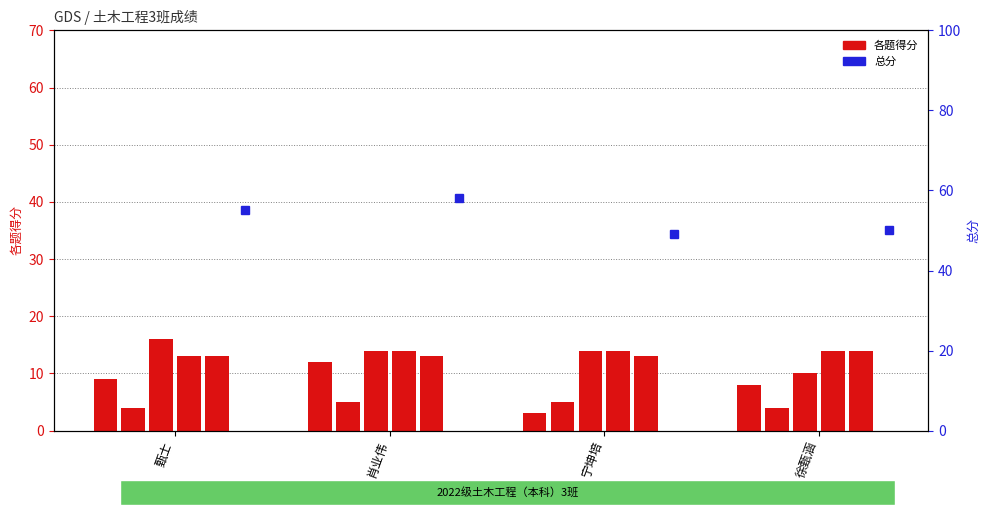

What is the change in value from 肖业伟 to 宁坤培?

-9